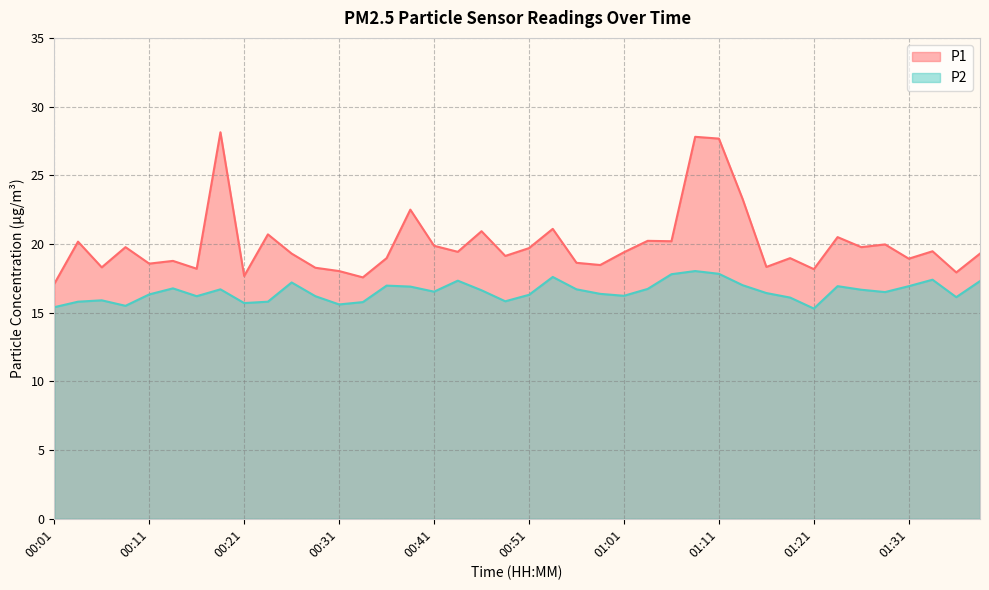

Which series has the largest total across all categories?

P1